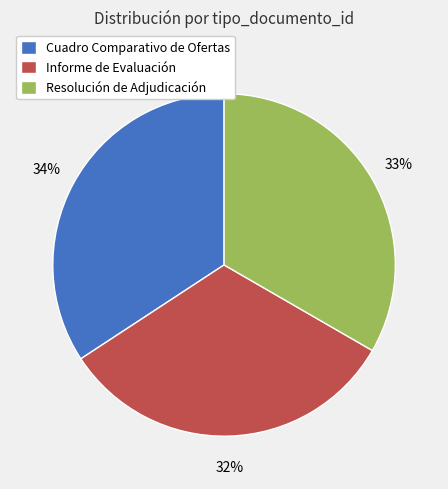

Which has a higher value, Resolución de Adjudicación or Informe de Evaluación?

Resolución de Adjudicación